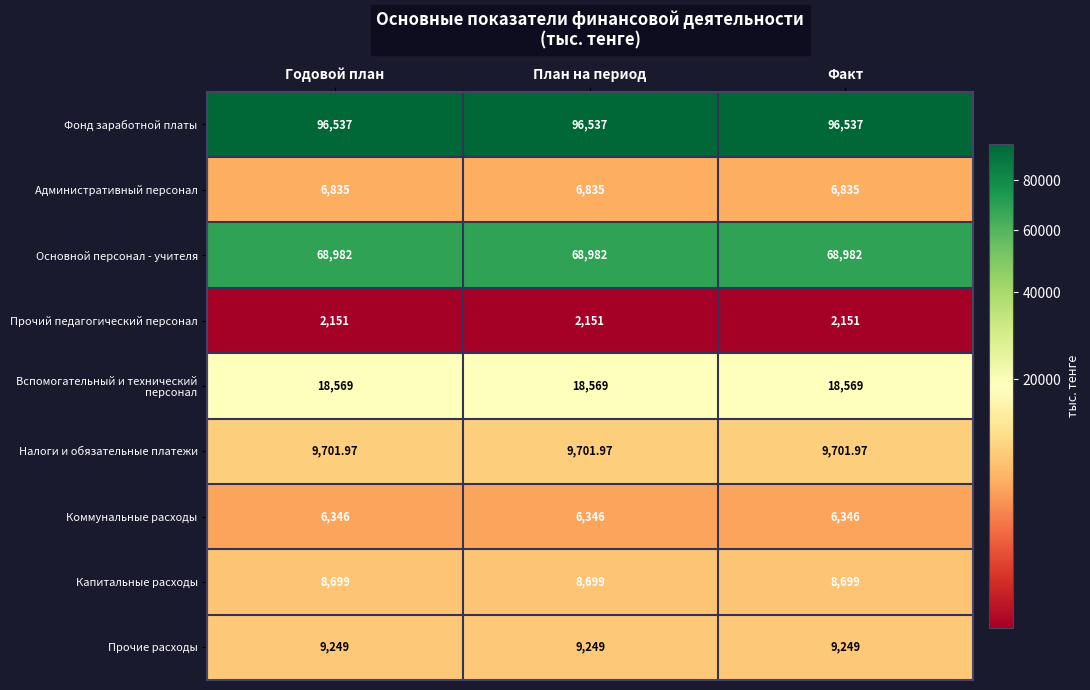

Is the value of Административный персонал at Годовой план greater than the value of Прочие расходы at Годовой план?

No